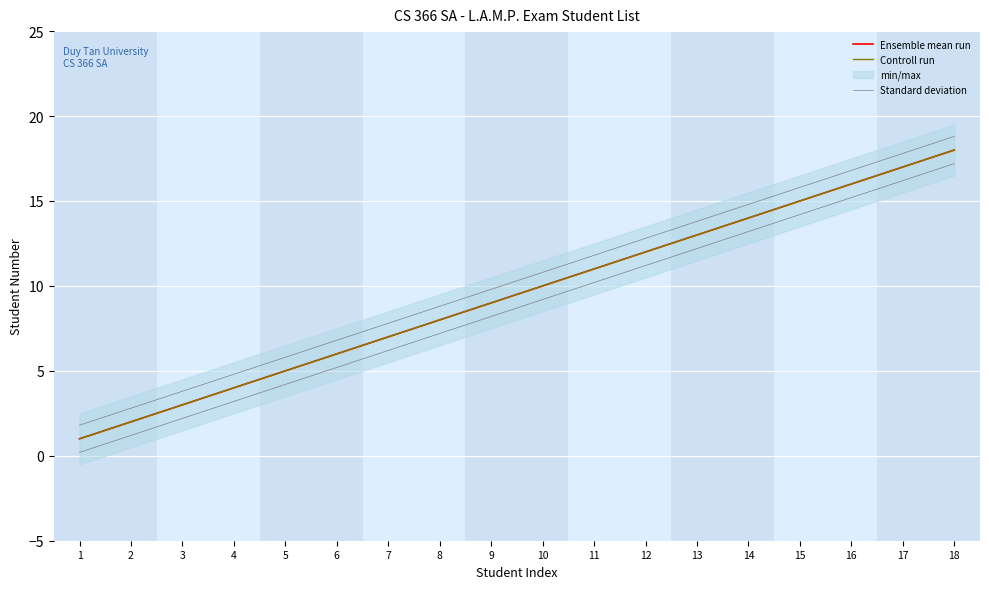

Rank the categories by Ensemble mean run value from highest to lowest.

18, 17, 16, 15, 14, 13, 12, 11, 10, 9, 8, 7, 6, 5, 4, 3, 2, 1